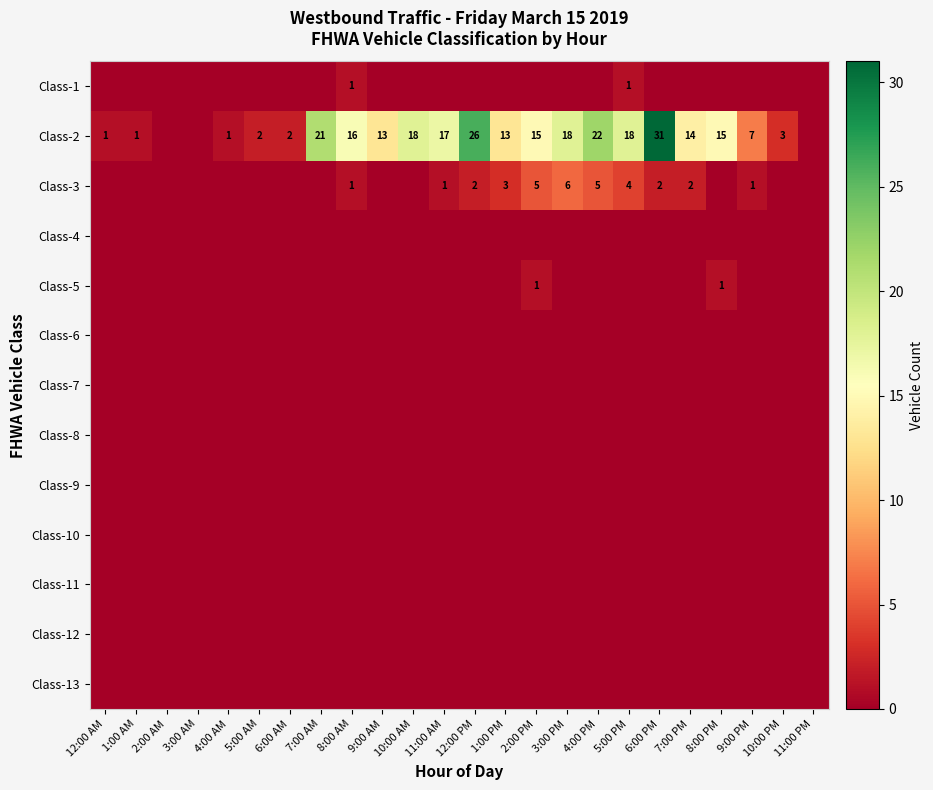

The value of Class-1 at 10:00 PM is 0. True or false?

True